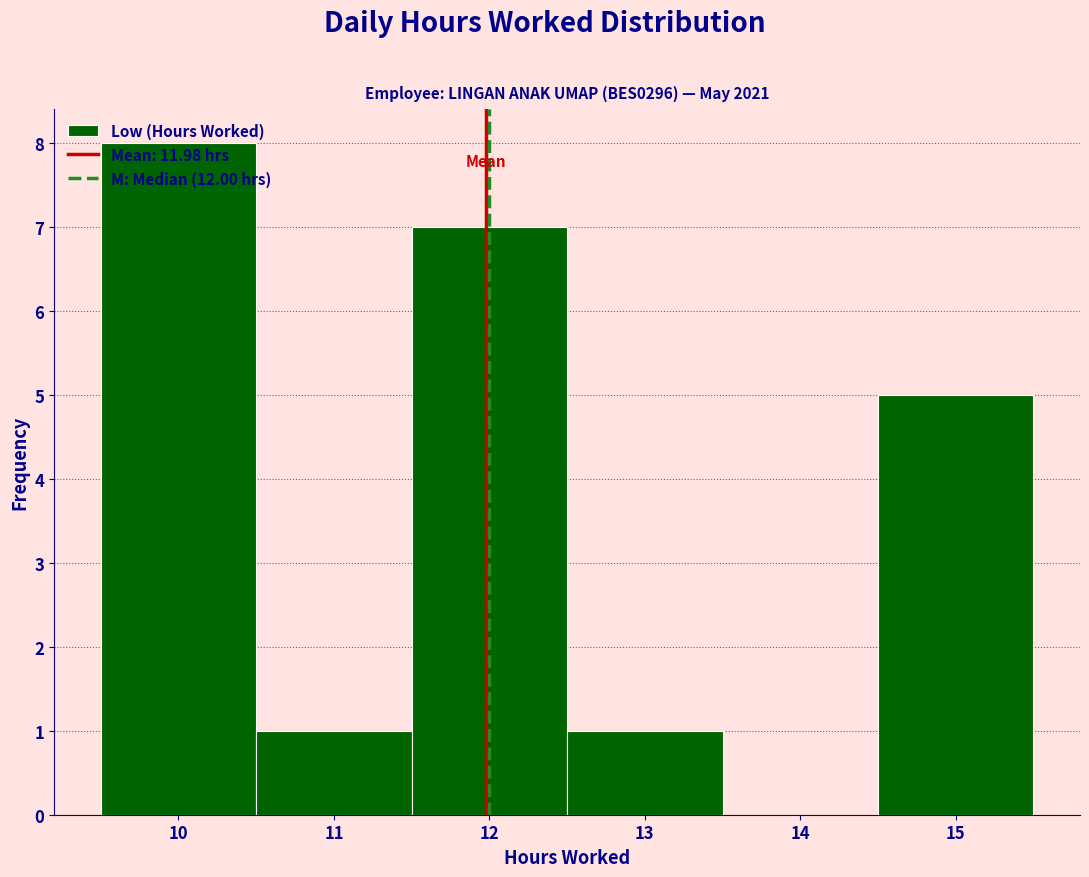

Reading left to right, list every bar in this chart as the range it spans on the x-axis followed by its height. The values are not printed on the chart, so give them approximately, as read against the axis.

9.5 to 10.5: 8
10.5 to 11.5: 1
11.5 to 12.5: 7
12.5 to 13.5: 1
13.5 to 14.5: 0
14.5 to 15.5: 5